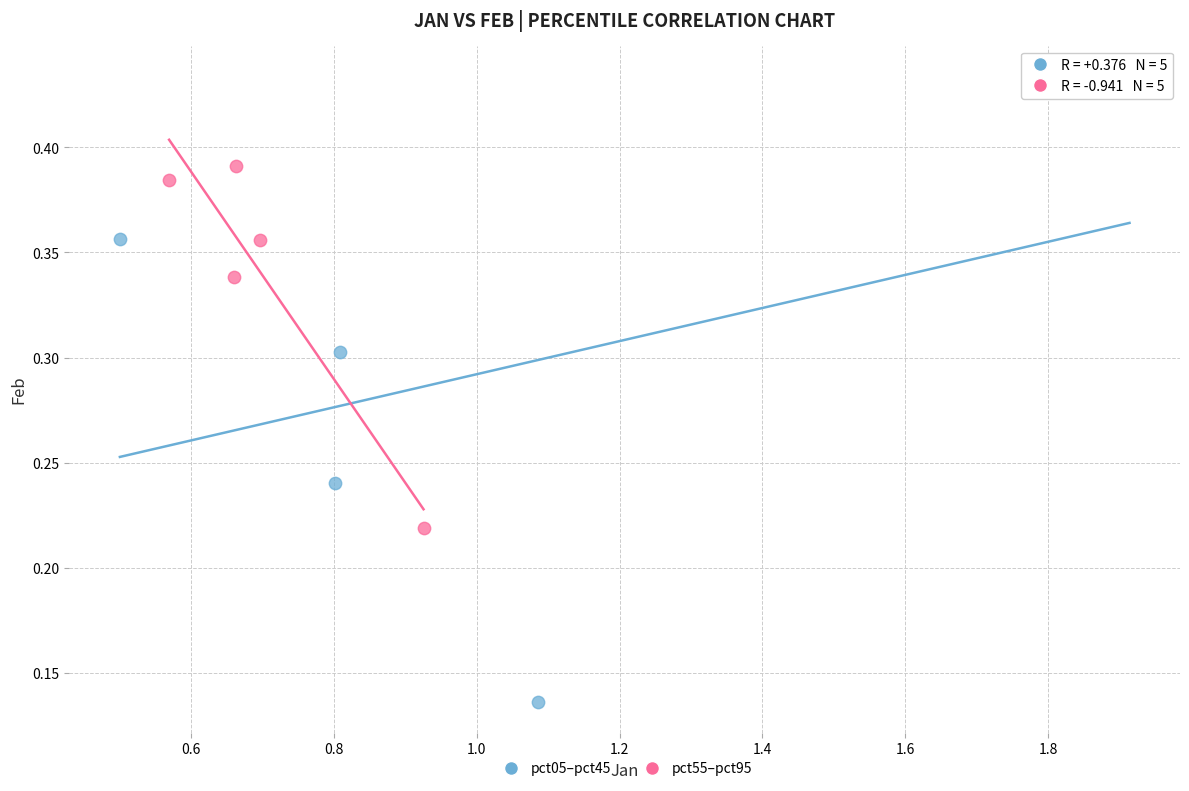

Which series has the largest Y range (max minus min)?

pct05–pct45